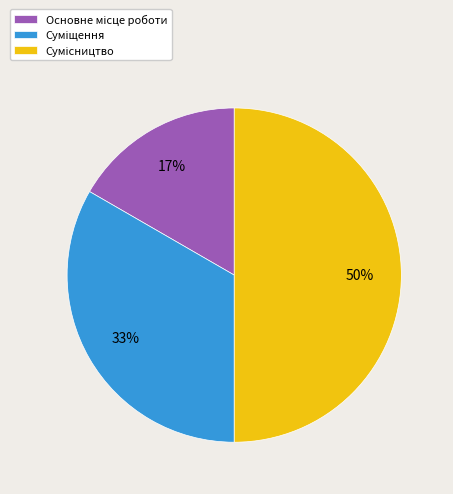

To the nearest percent, what is the average slice percentage?

33%